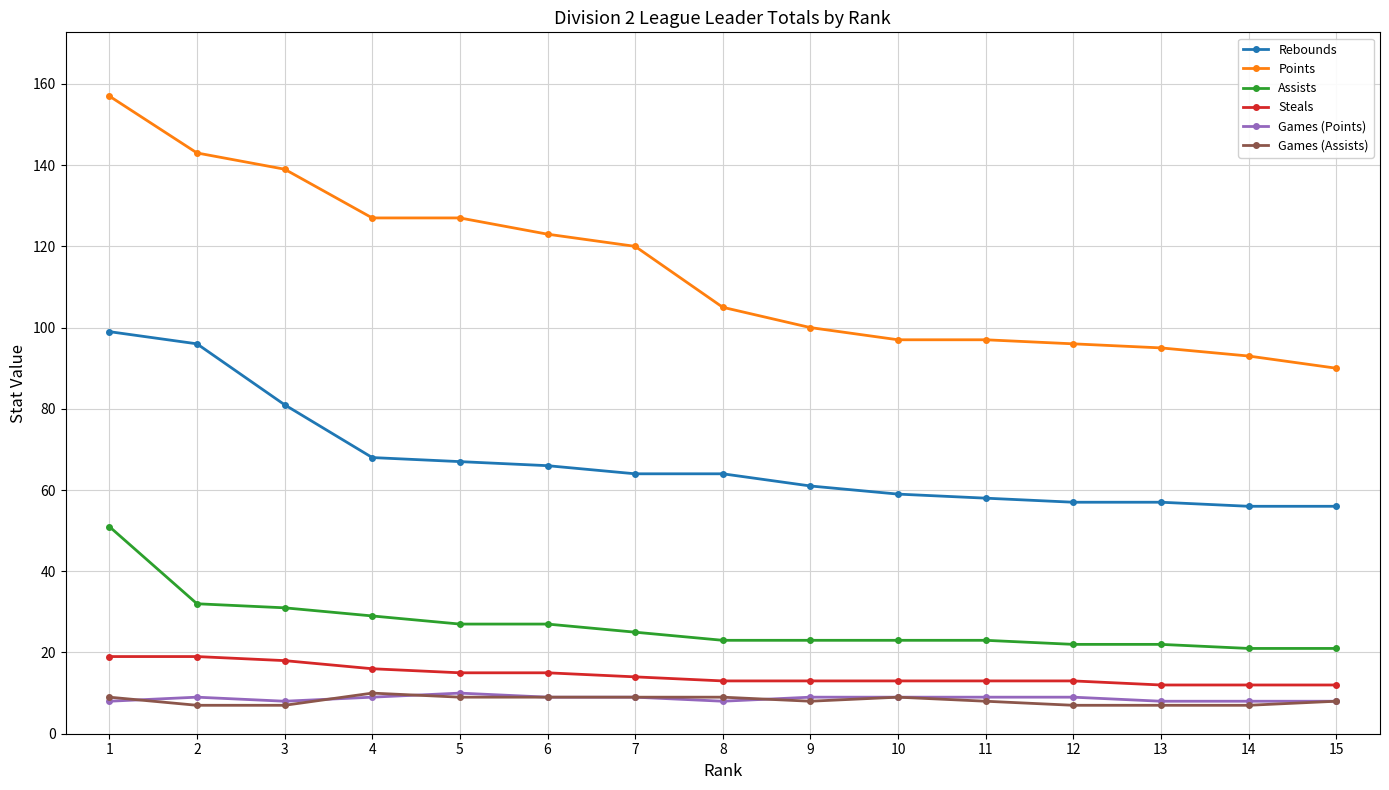

What is the sum of all Rebounds values?

1009